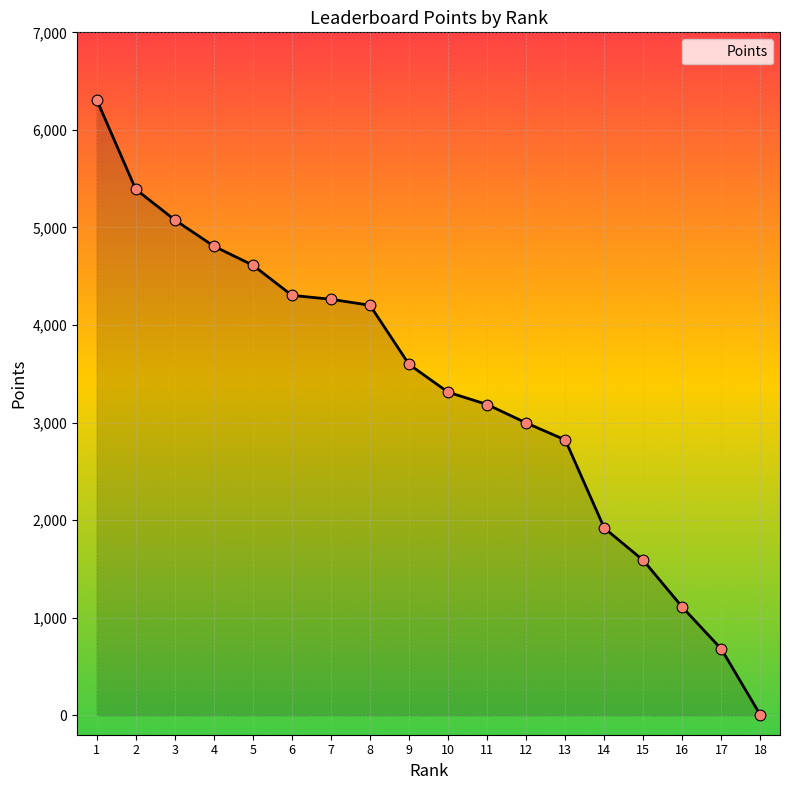

Which has a higher value, 18 or 4?

4